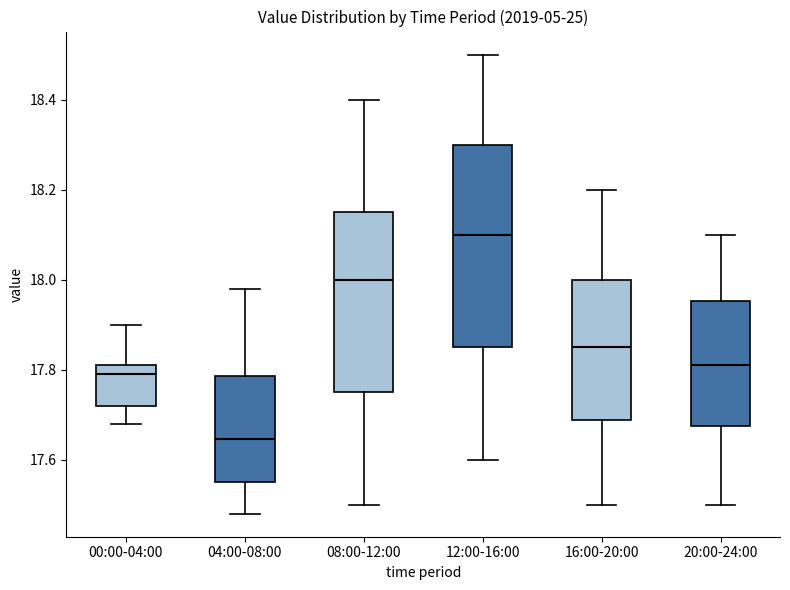

Where is the upper edge of the box for 08:00-12:00 on the y-axis? The values are not printed on the chart, so give them approximately, as read against the axis.

18.16